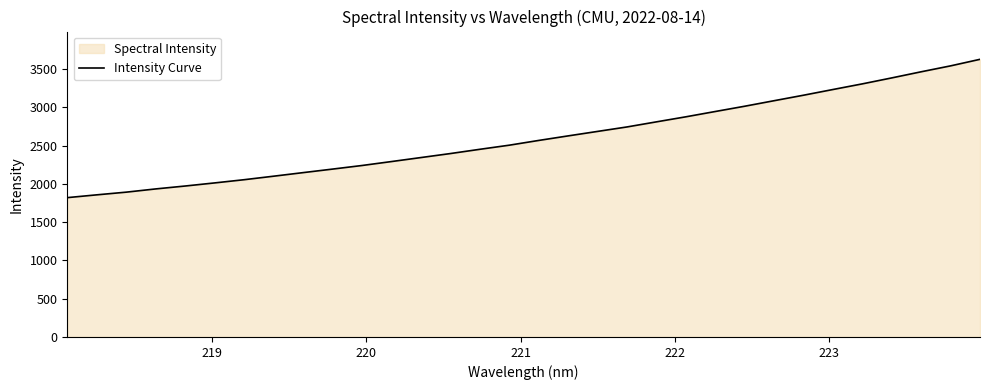

What is the minimum value shown in the chart?

1819.6